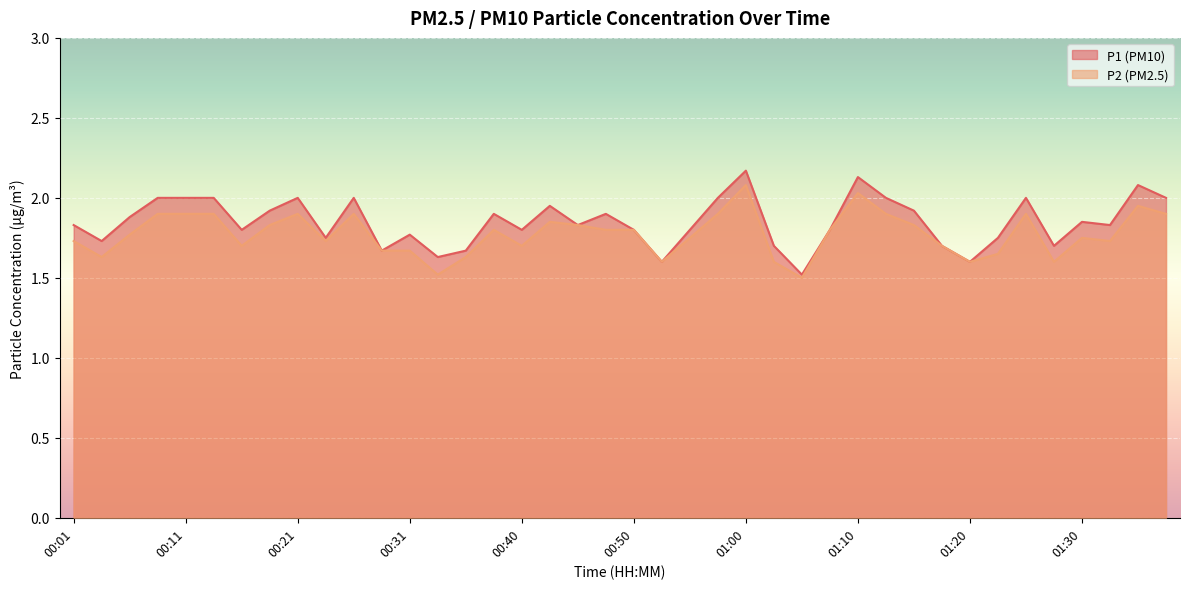

What are all the series names shown in the legend?

P1, P2